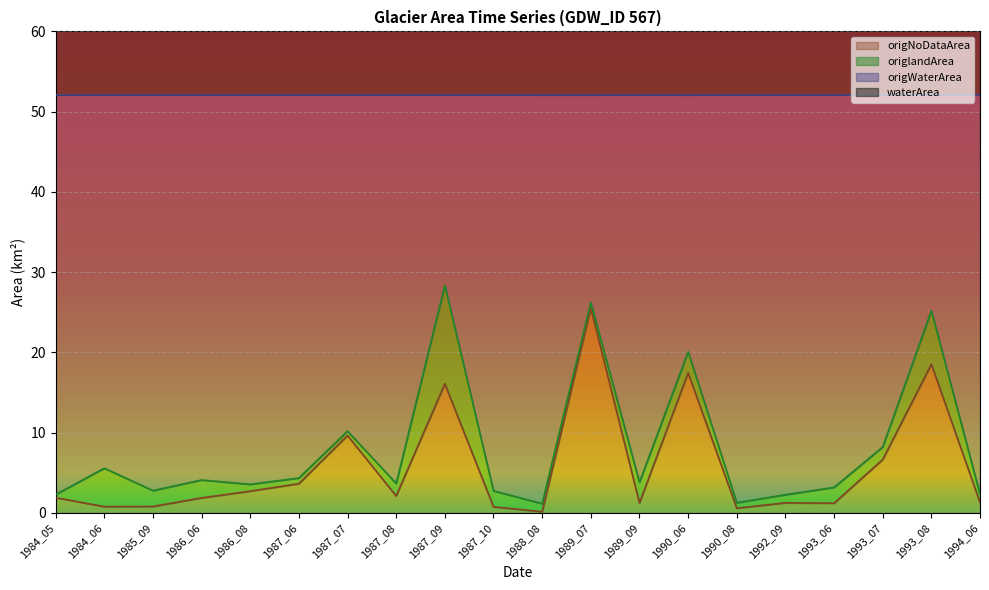

What is the sum of the waterArea values at 1988_08 and 1987_08?

205.8